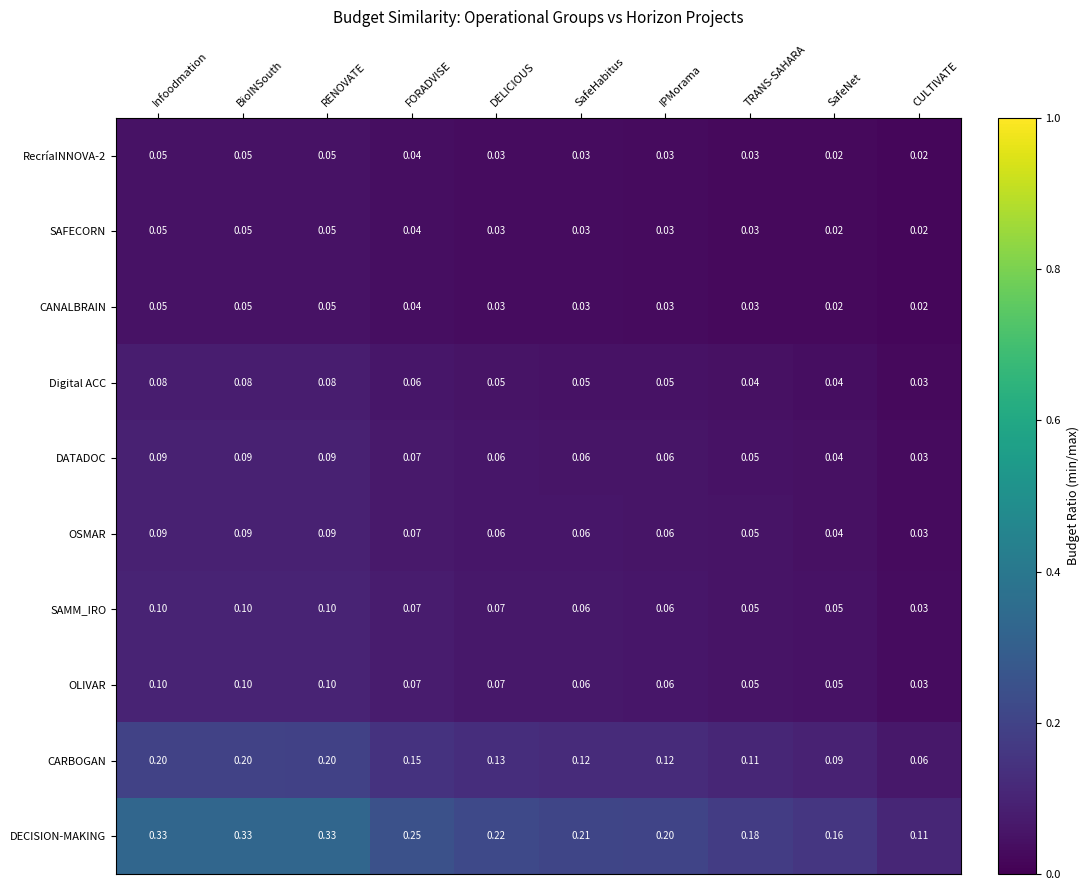

Which category has the lowest value in the Digital ACC series?

CULTIVATE